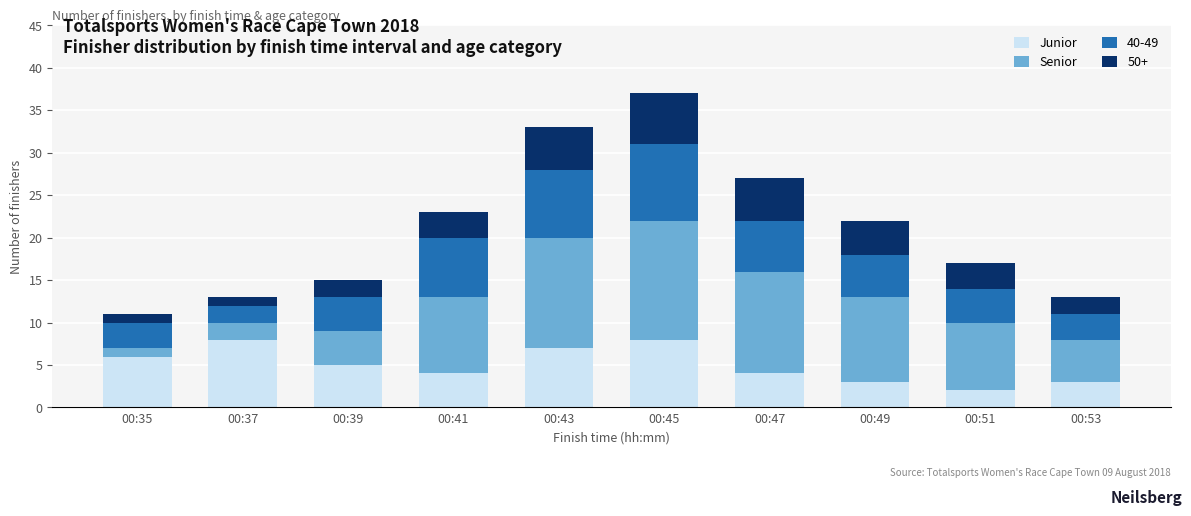

What is the total value across all series at 00:53?

13